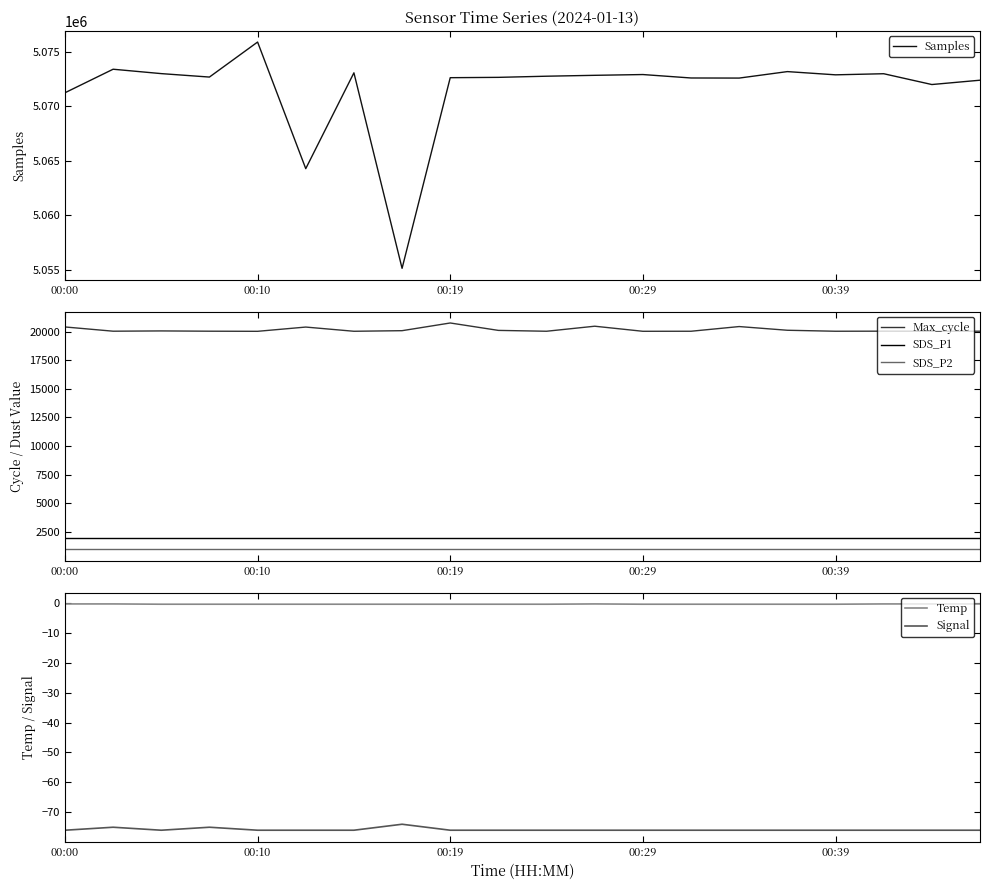

At how many categories does at least one series exceed 4055774?

20